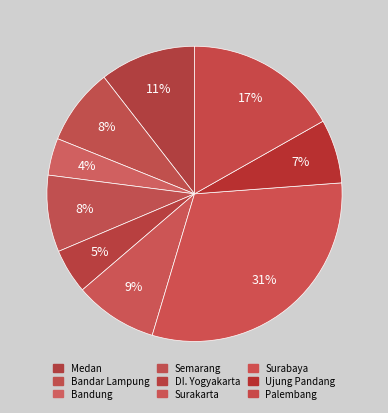

To the nearest percent, what is the average slice percentage?

11%